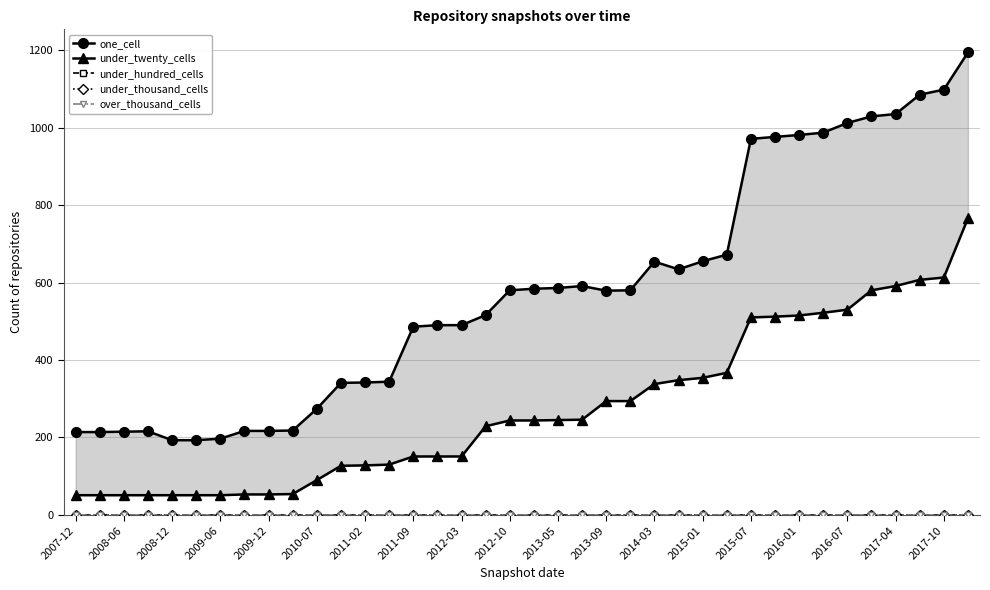

What is the minimum value for one_cell?

193